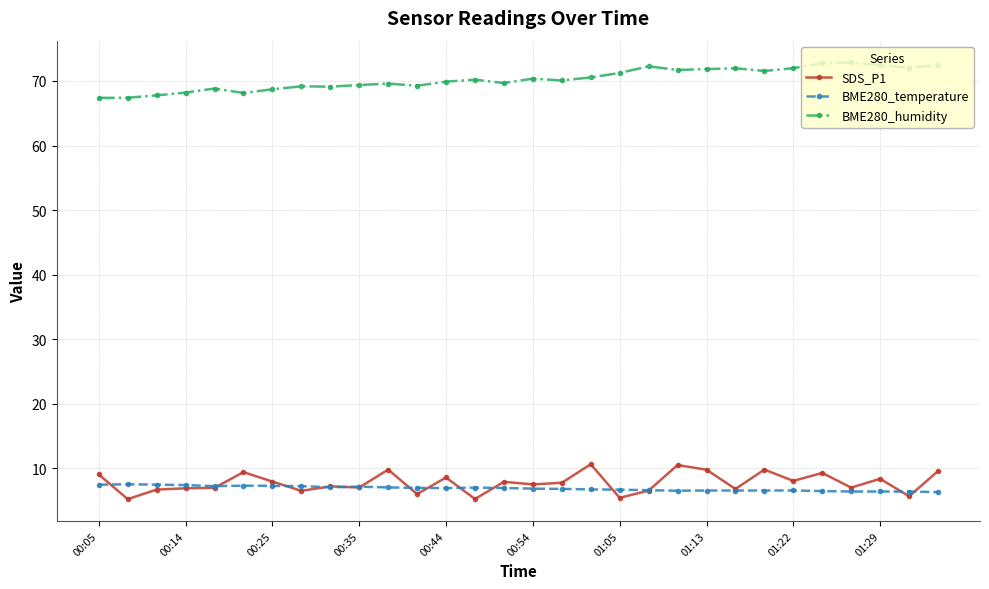

Which series has the largest total across all categories?

BME280_humidity